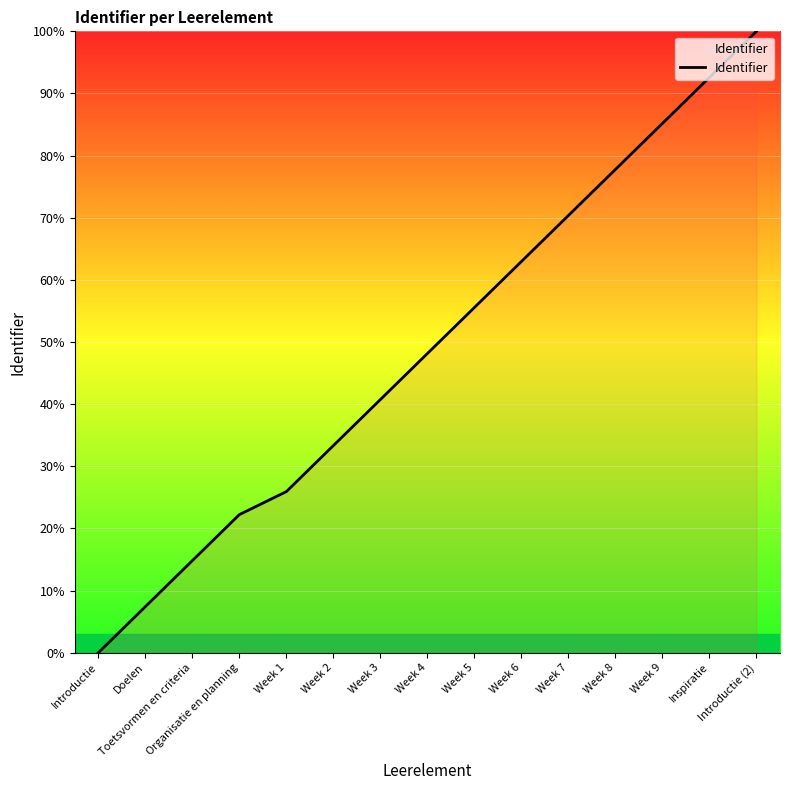

What is the greatest value displayed?

100.0